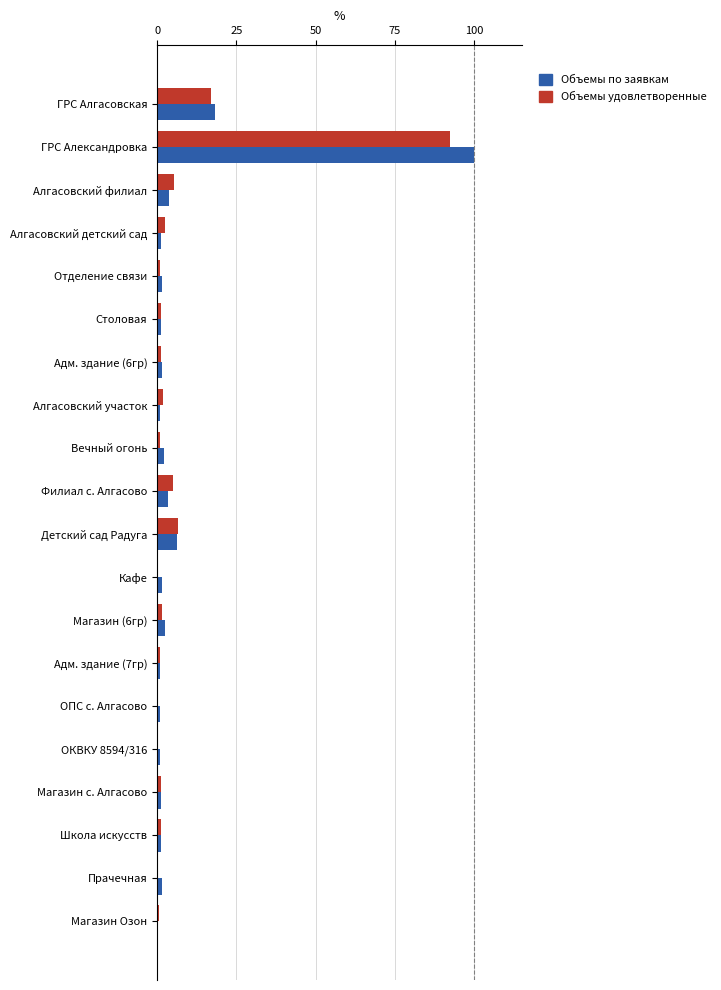

At which category is the sum across all series the highest?

ГРС Александровка